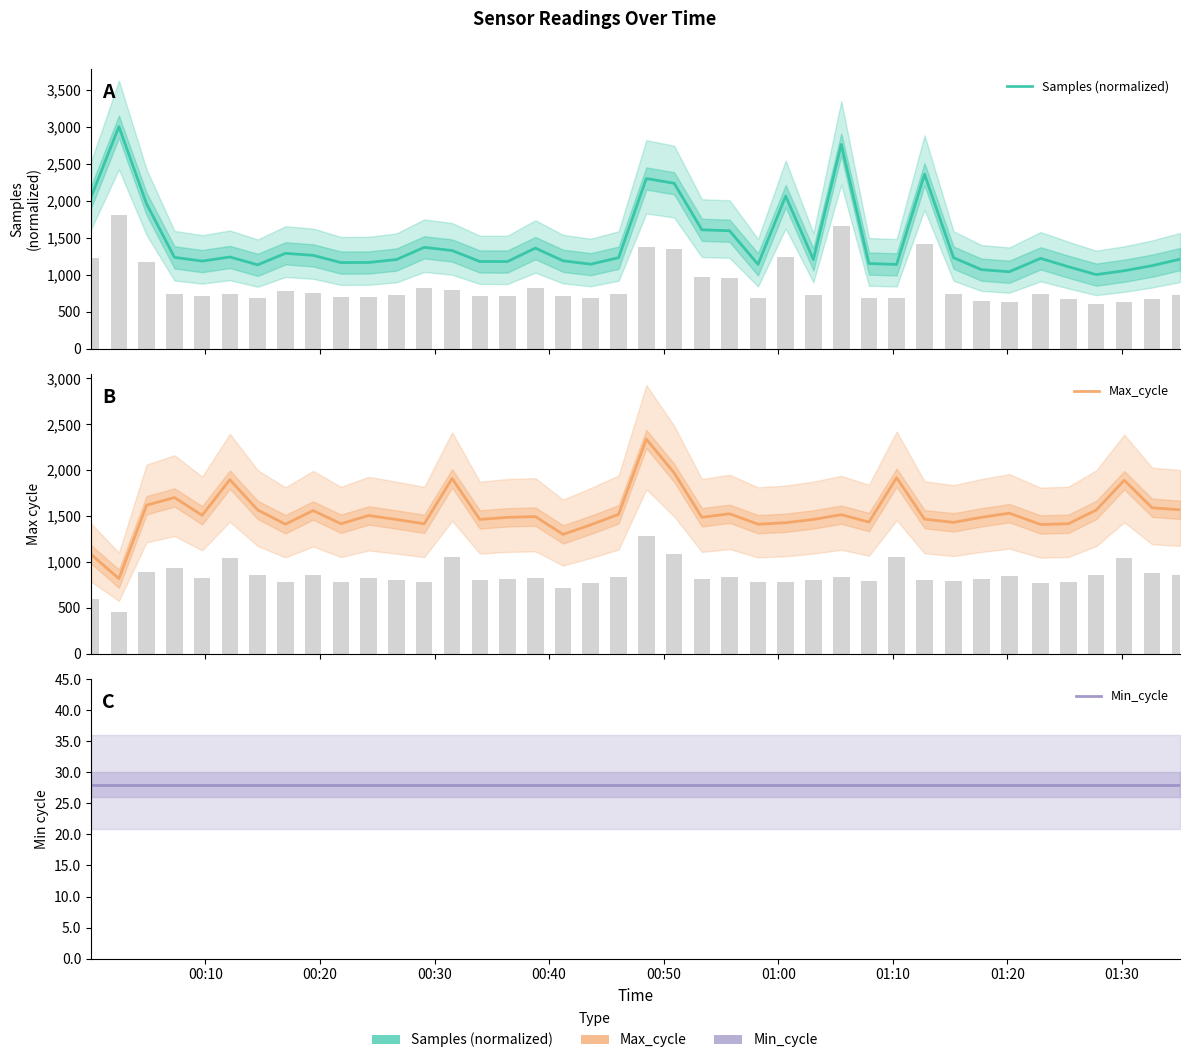

The value of Samples (normalized) at 00:10 is 687.7. True or false?

False